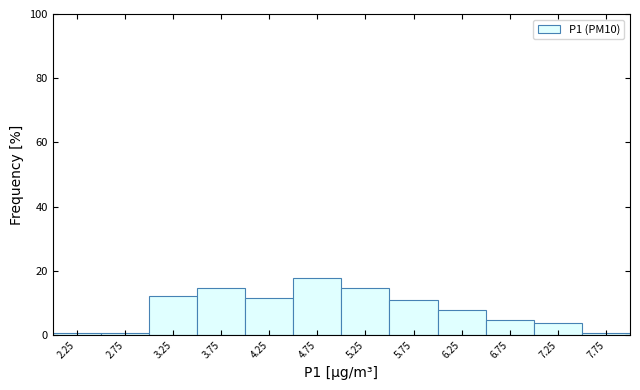

Reading left to right, list every bar in this chart as the range it spans on the x-axis followed by its height. The values are not printed on the chart, so give them approximately, as read against the axis.

2.0 to 2.5: under 2
2.5 to 3.0: under 2
3.0 to 3.5: 12
3.5 to 4.0: 14
4.0 to 4.5: 12
4.5 to 5.0: 18
5.0 to 5.5: 14
5.5 to 6.0: 10
6.0 to 6.5: 8
6.5 to 7.0: 4
7.0 to 7.5: 4
7.5 to 8.0: under 2